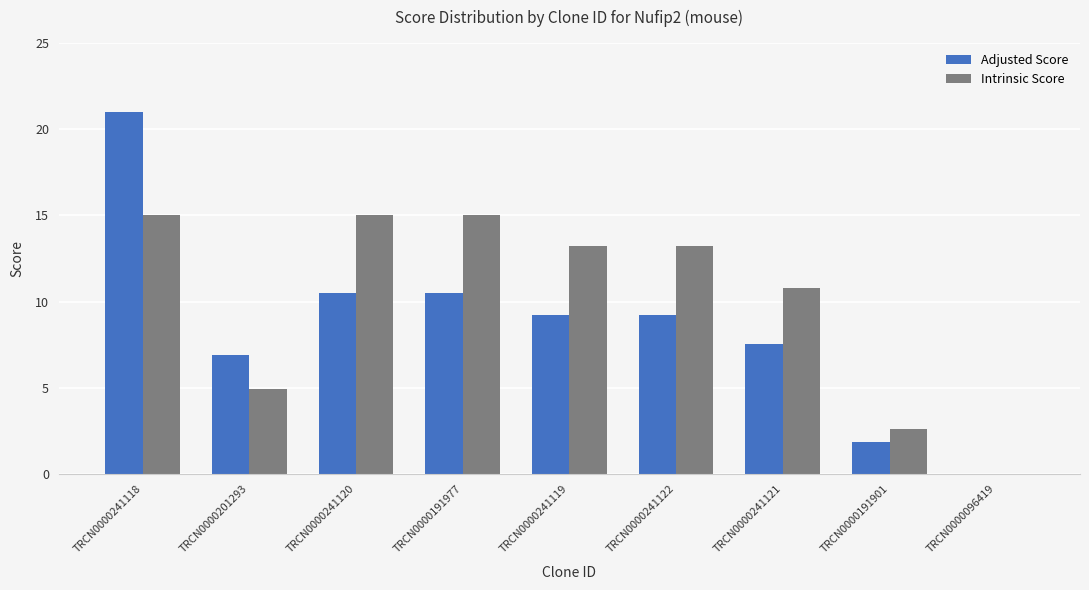

Which series changed the most between TRCN0000241122 and TRCN0000096419?

Intrinsic Score